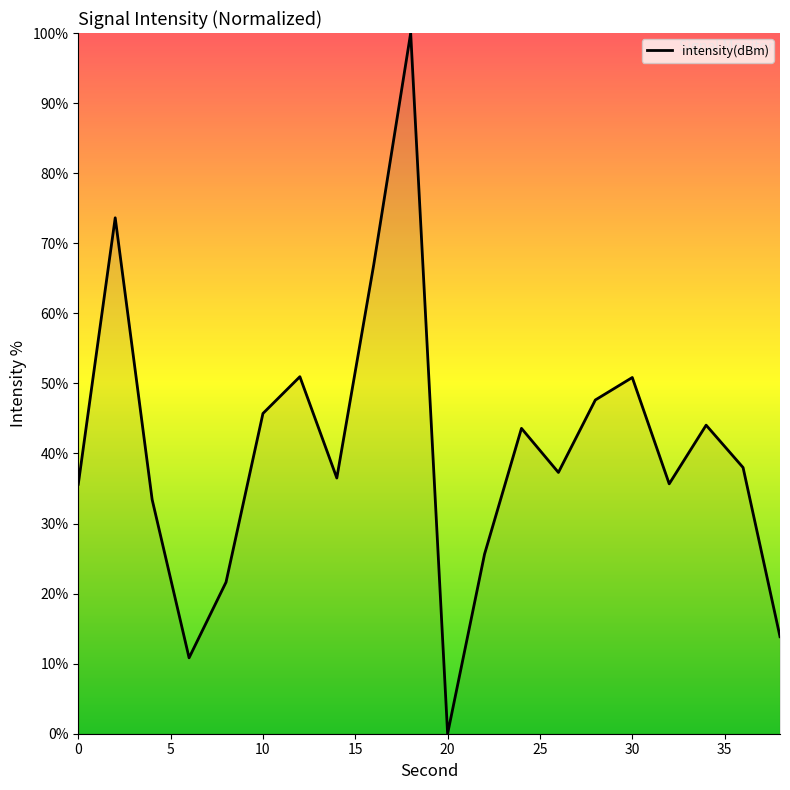

What is the difference between the maximum and minimum values?

100.0